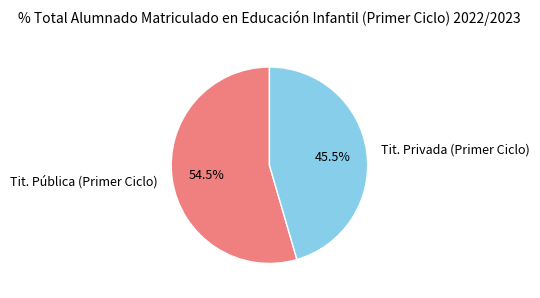

Does Tit. Pública (Primer Ciclo) represent more than half of the total?

Yes